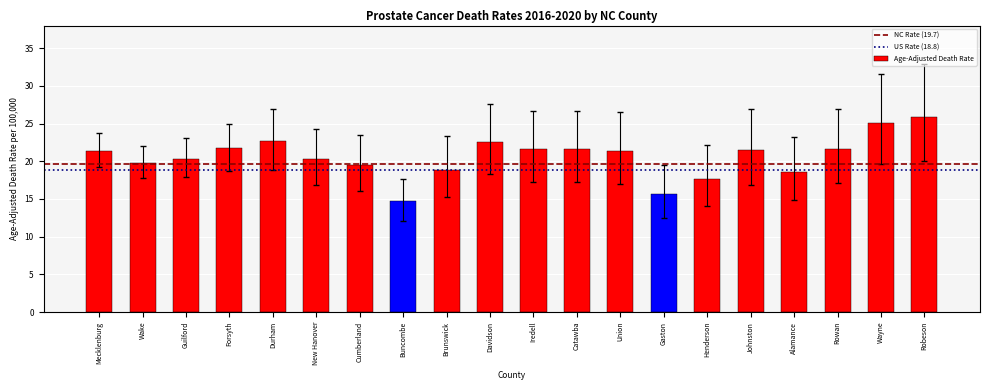

The value at Wake is 34.2. True or false?

False